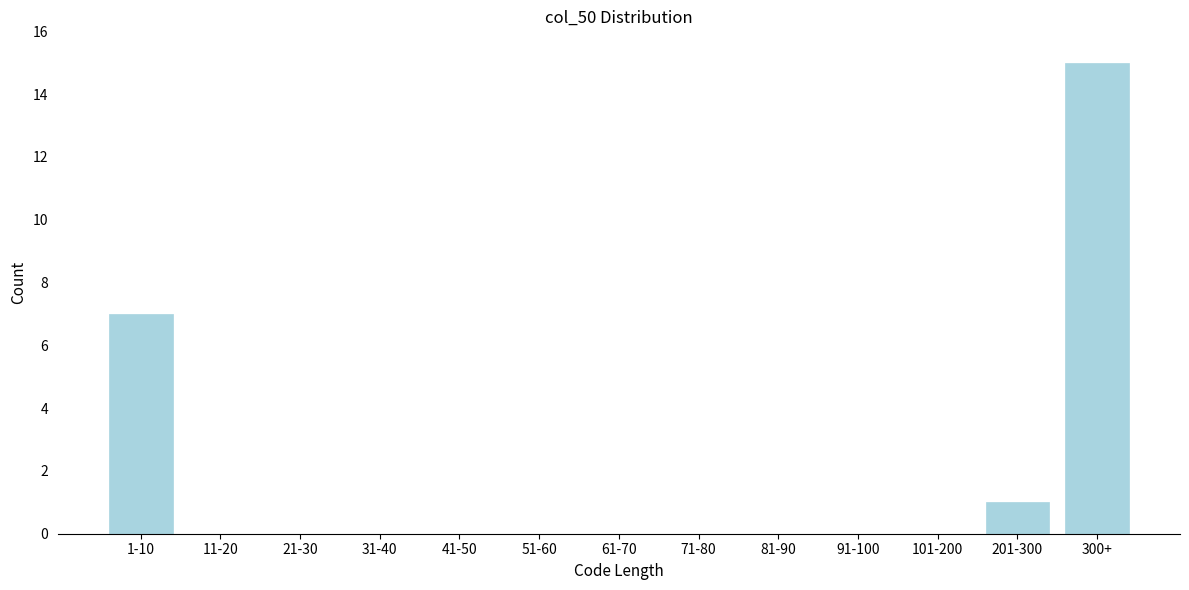

Reading left to right, what are all the values shown in this chart?

1-10=7	11-20=0	21-30=0	31-40=0	41-50=0	51-60=0	61-70=0	71-80=0	81-90=0	91-100=0	101-200=0	201-300=1	300+=15